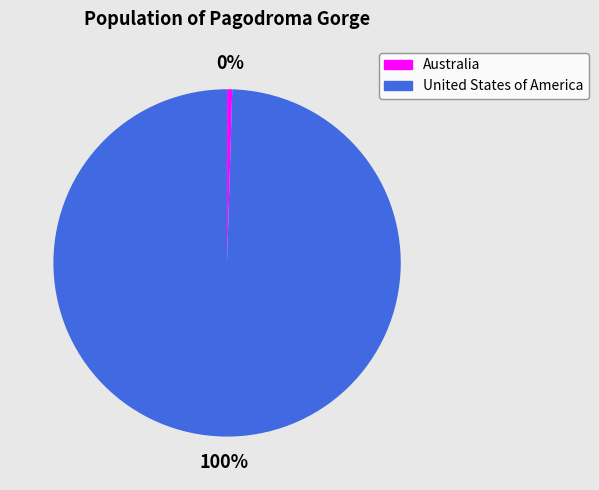

Do United States of America and Australia together represent more than half of the pie?

Yes